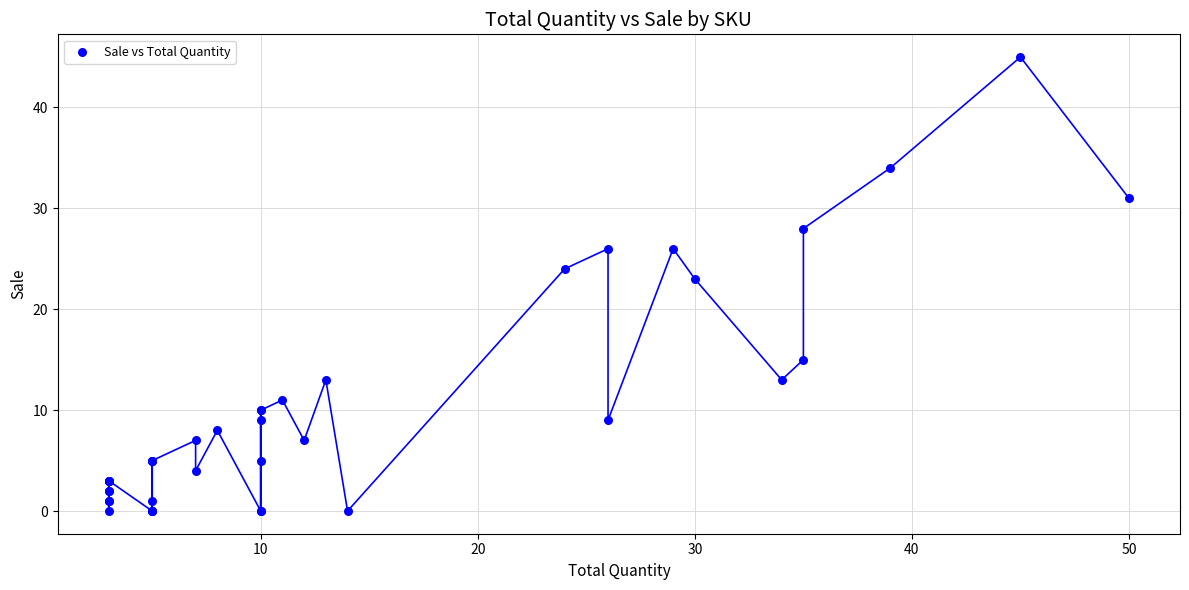

What Y value in the scatter plot is closest to 22?

23